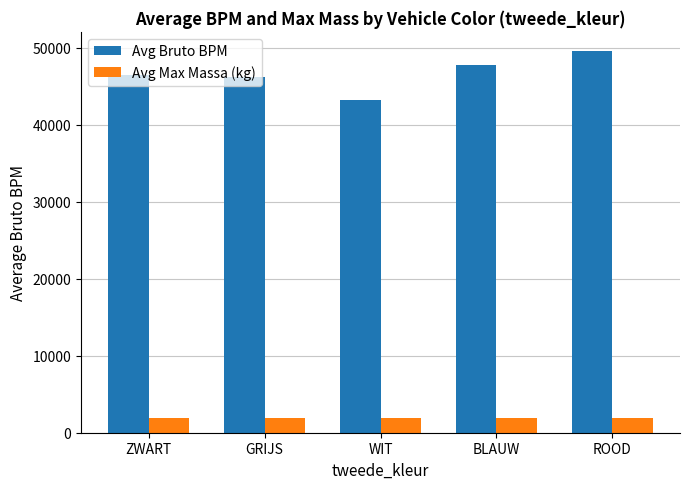

What is the difference between the maximum and minimum values in the Avg Max Massa (kg) series?

30